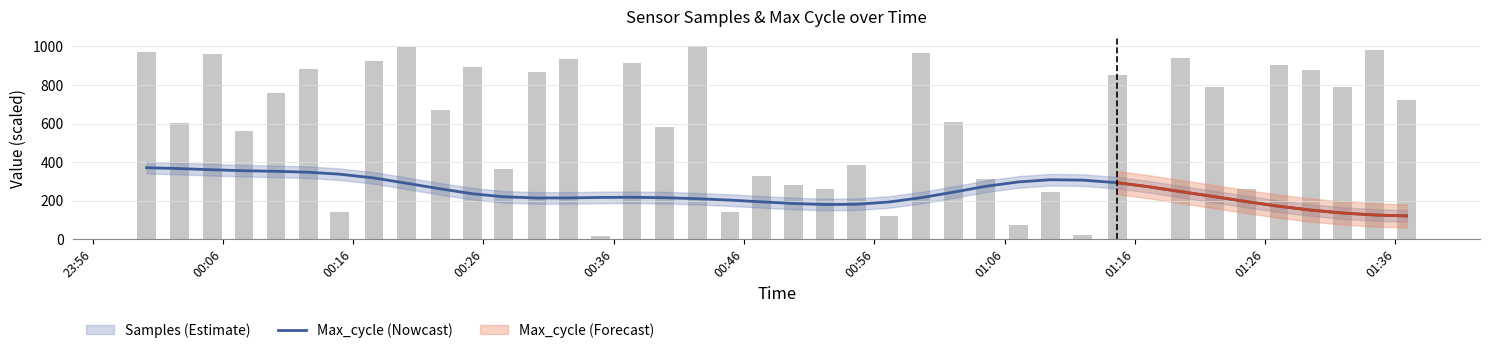

What is the highest value of the Max_cycle (Nowcast) series?

371.3